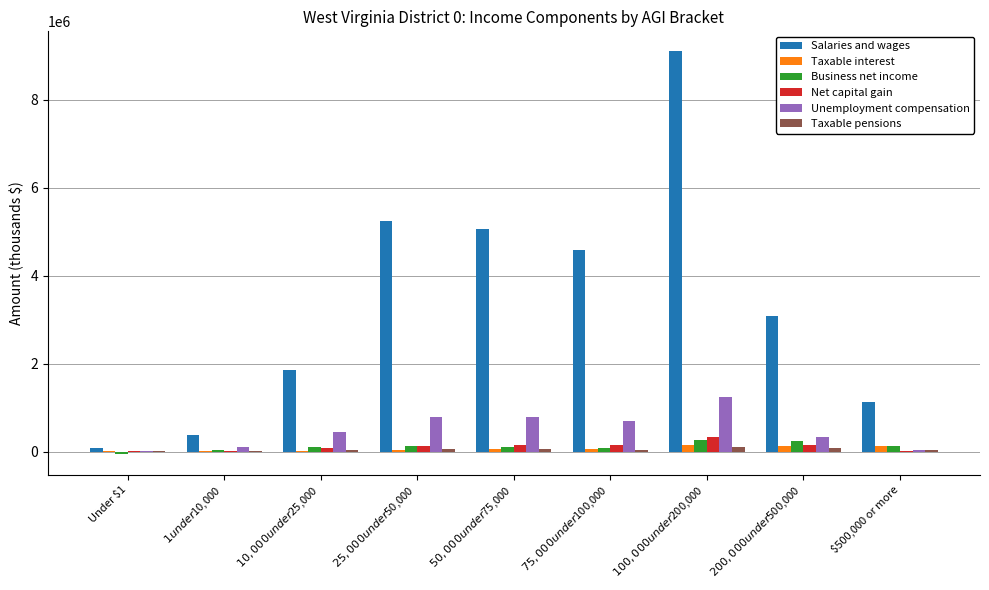

The Salaries and wages series shows 1566895 at $500,000 or more. True or false?

False